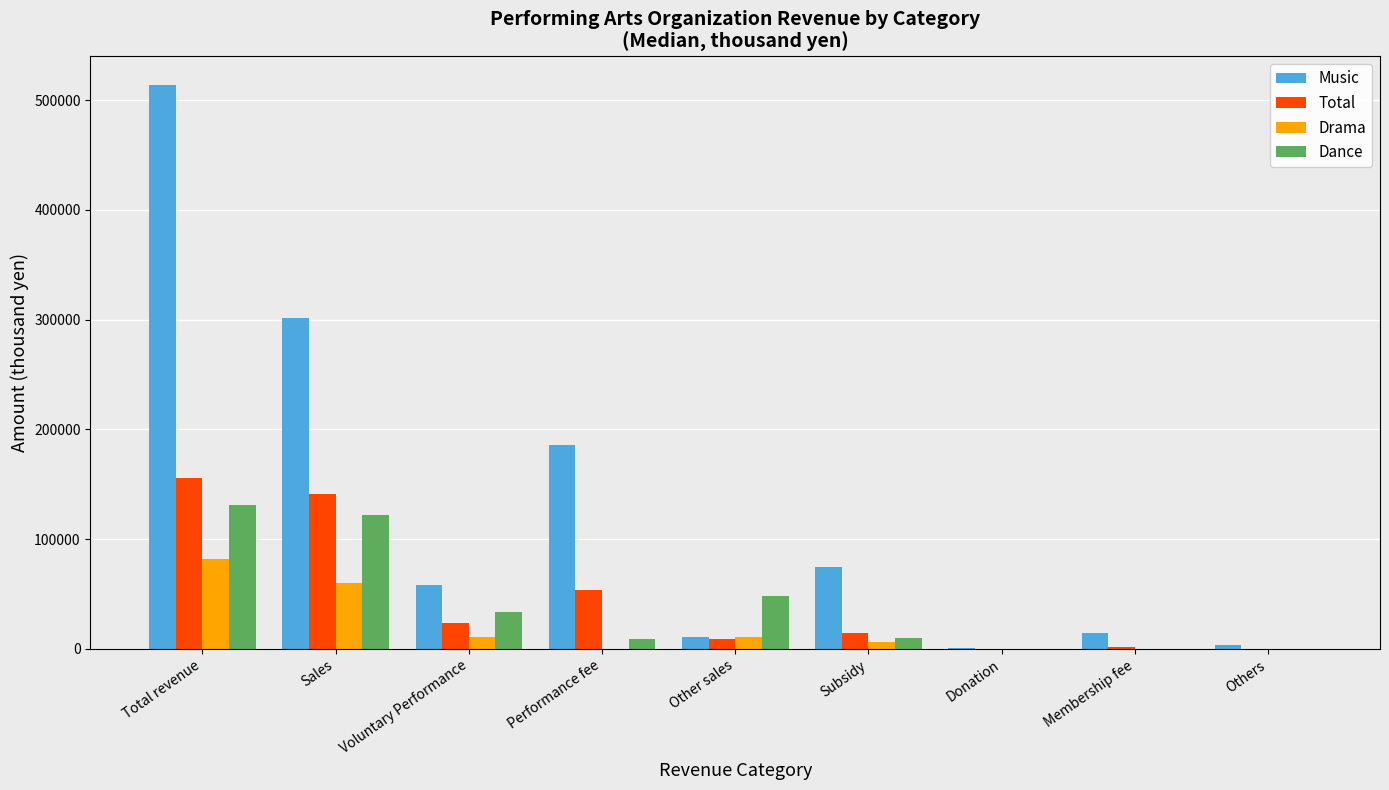

Is it true that Dance equals 121605 at Sales?

True